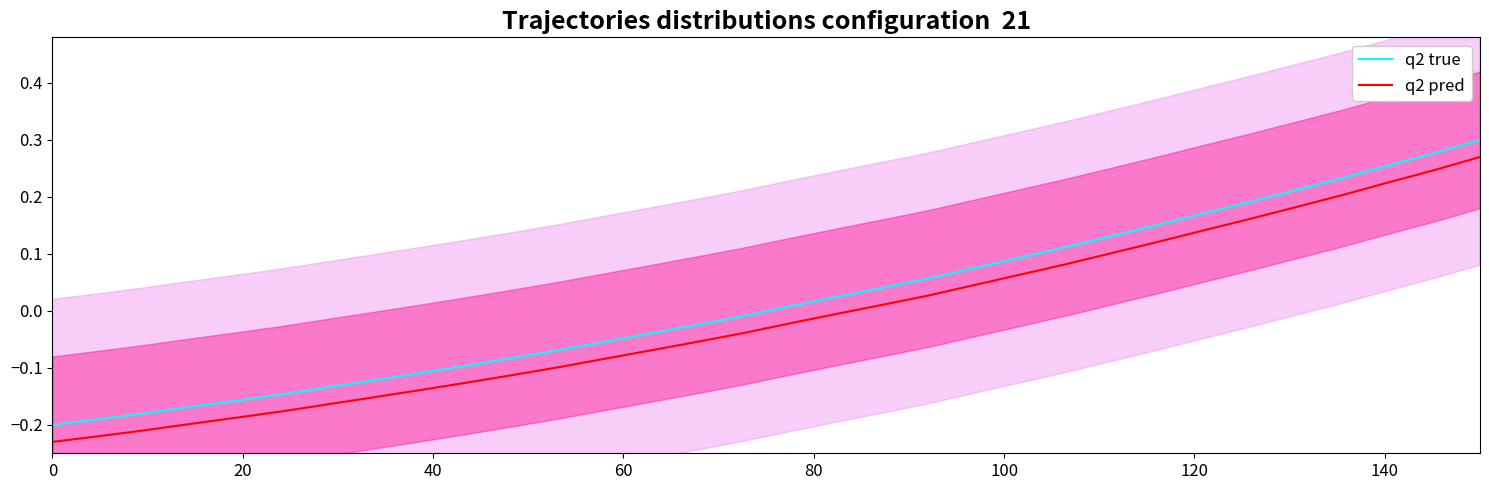

What is the maximum value for q2 pred?

0.3